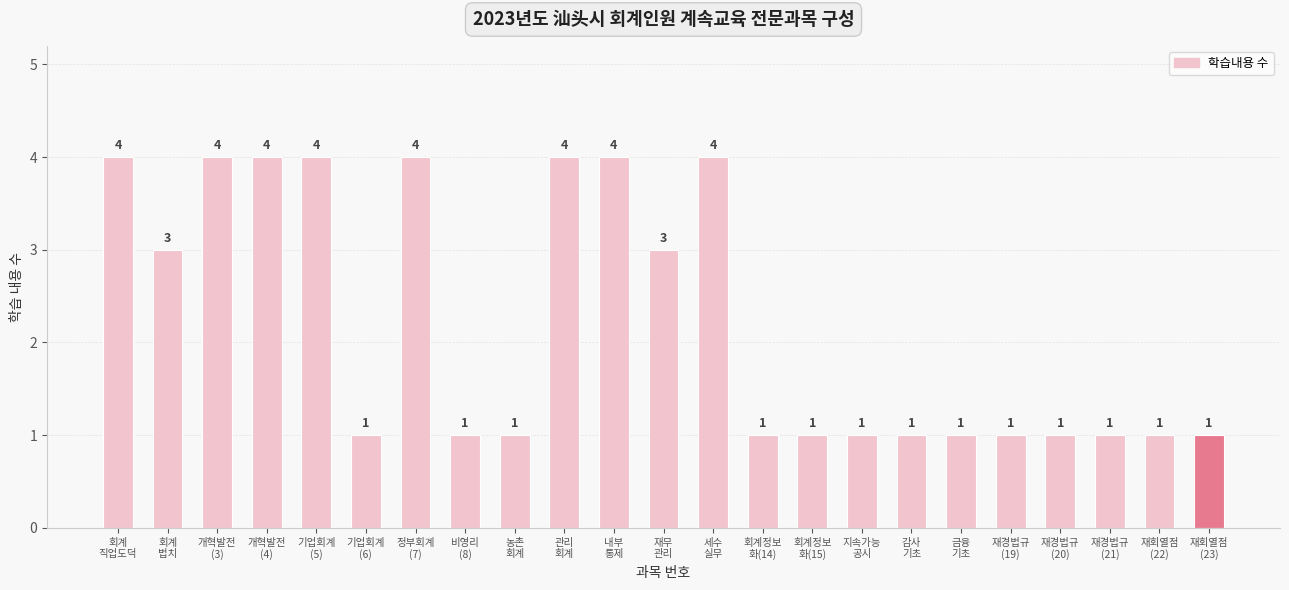

Reading left to right, list all the values displayed in this chart.

4	3	4	4	4	1	4	1	1	4	4	3	4	1	1	1	1	1	1	1	1	1	1